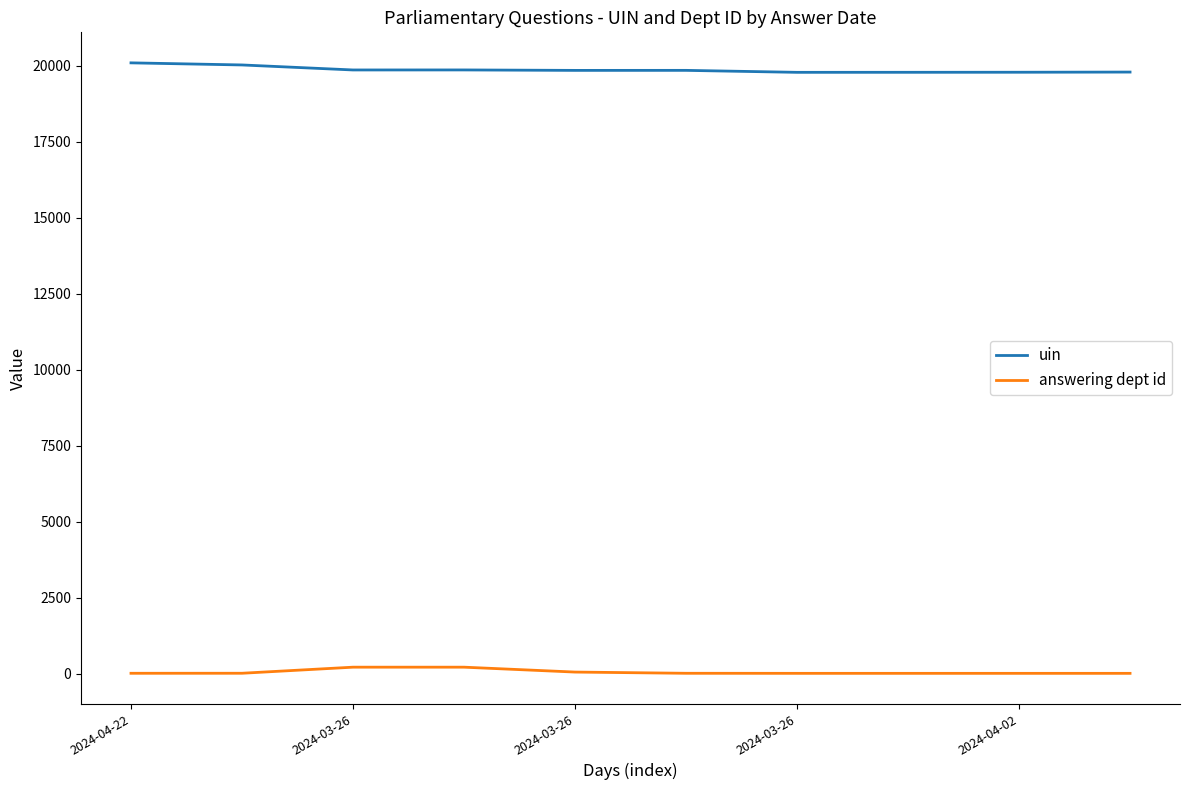

What is the minimum value for uin?

19789